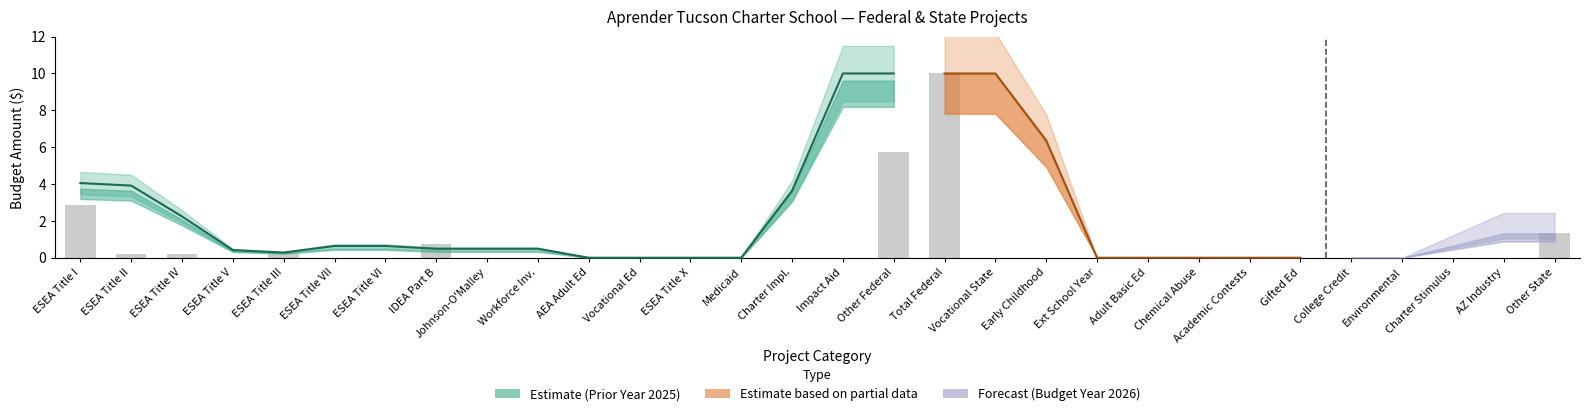

What is the difference between the second highest and minimum values?

5.7